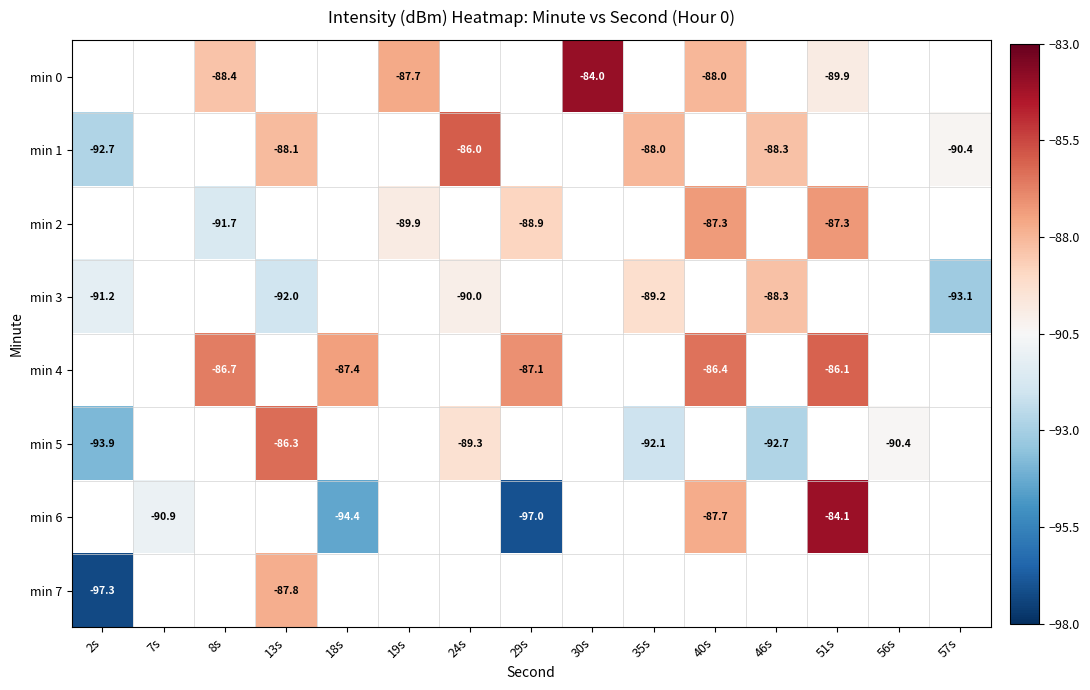

What is the maximum value shown in the chart?

-84.0